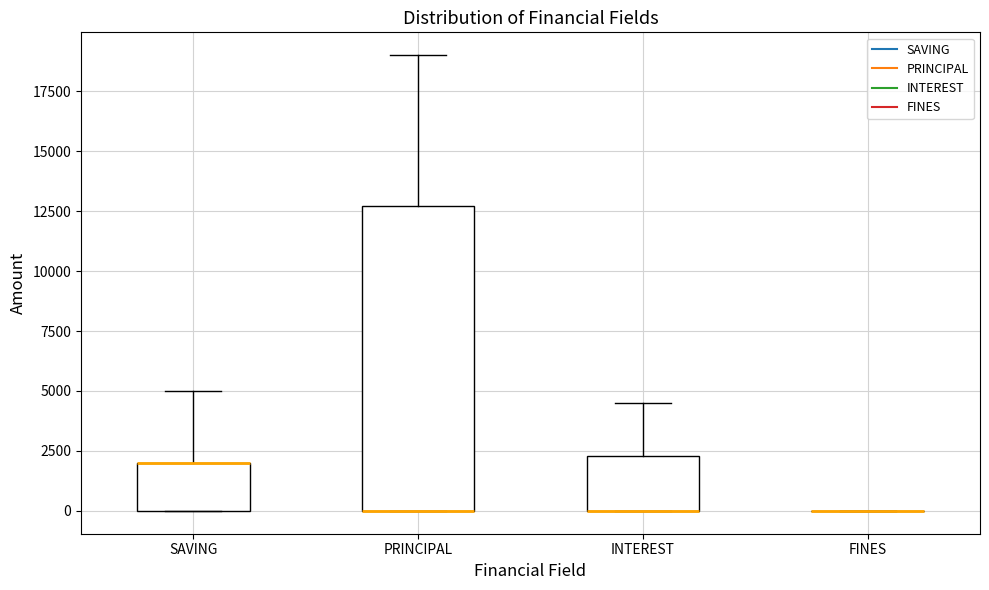

Reading left to right, read every box against the y-axis: the position of its median line, the range the box covers, and the ends of its whiskers. The values are not printed on the chart, so give them approximately, as read against the axis.

SAVING: median 2000 (drawn on the box's upper edge), box 0 to 2000, whiskers 0 to 5000
PRINCIPAL: median 0 (drawn on the box's lower edge), box 0 to 12500, whiskers 0 to 19000
INTEREST: median 0 (drawn on the box's lower edge), box 0 to 2500, whiskers 0 to 4500
FINES: box collapsed to a line at 0, whiskers 0 to 0